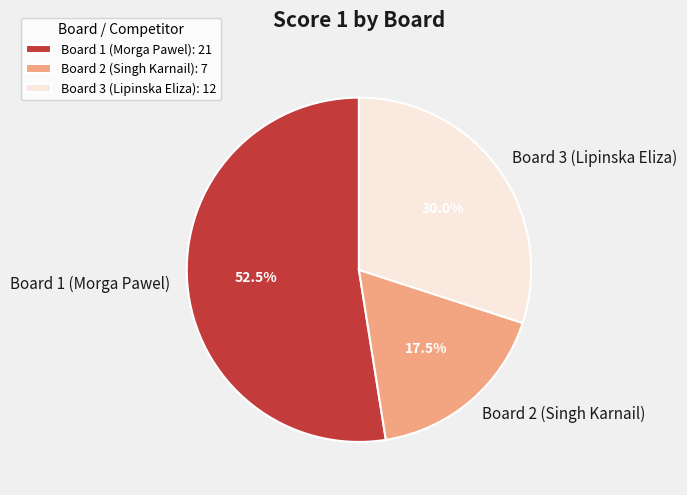

To the nearest percent, what is the average slice percentage?

33%